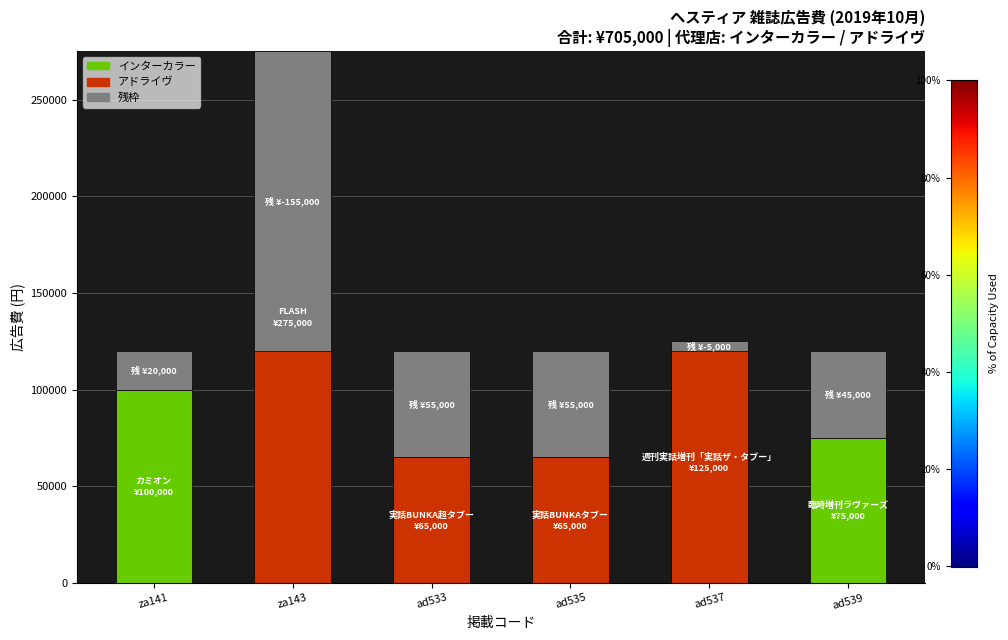

How many bars are there in total?

12